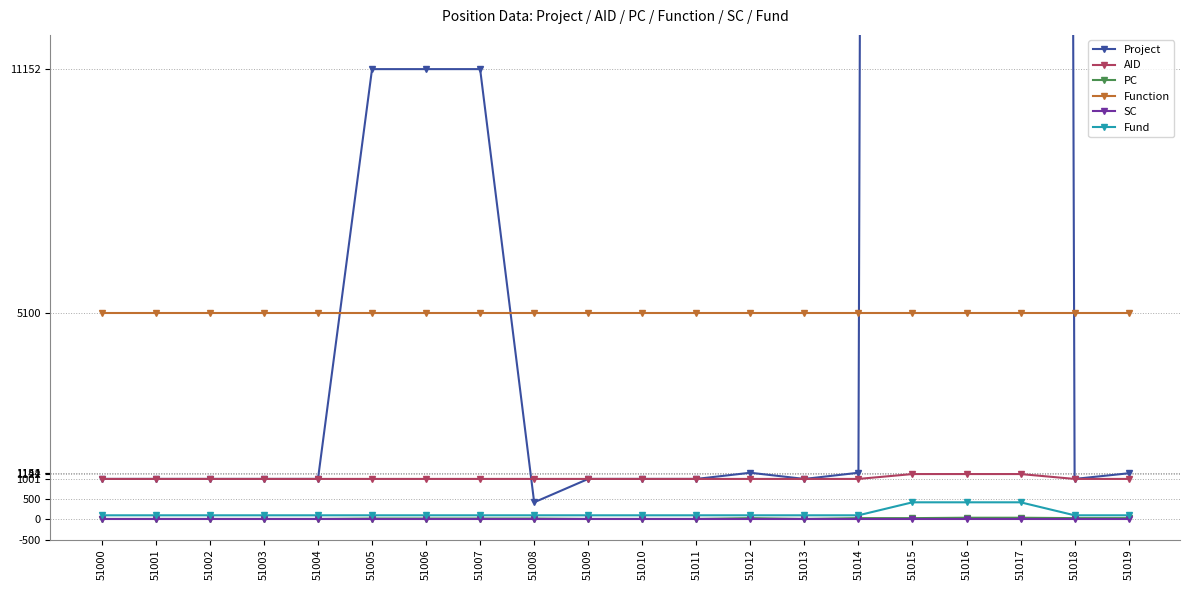

How many lines are shown in the chart?

6